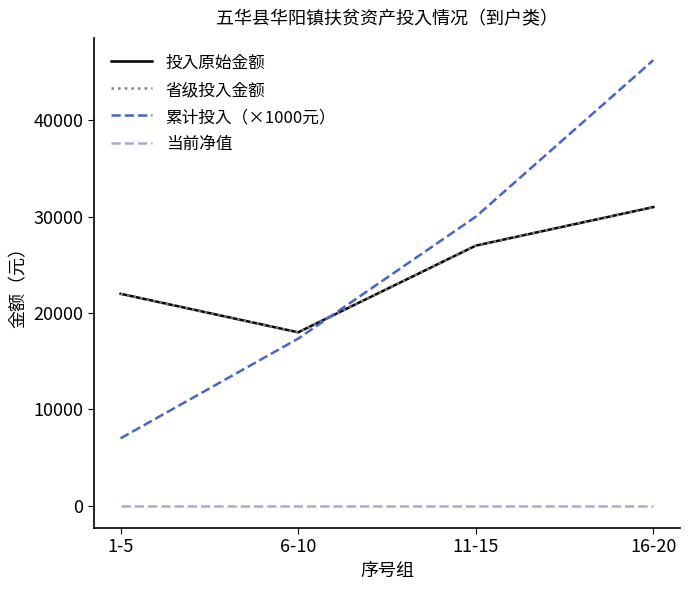

What is the total value across all series at 1-5?

51000